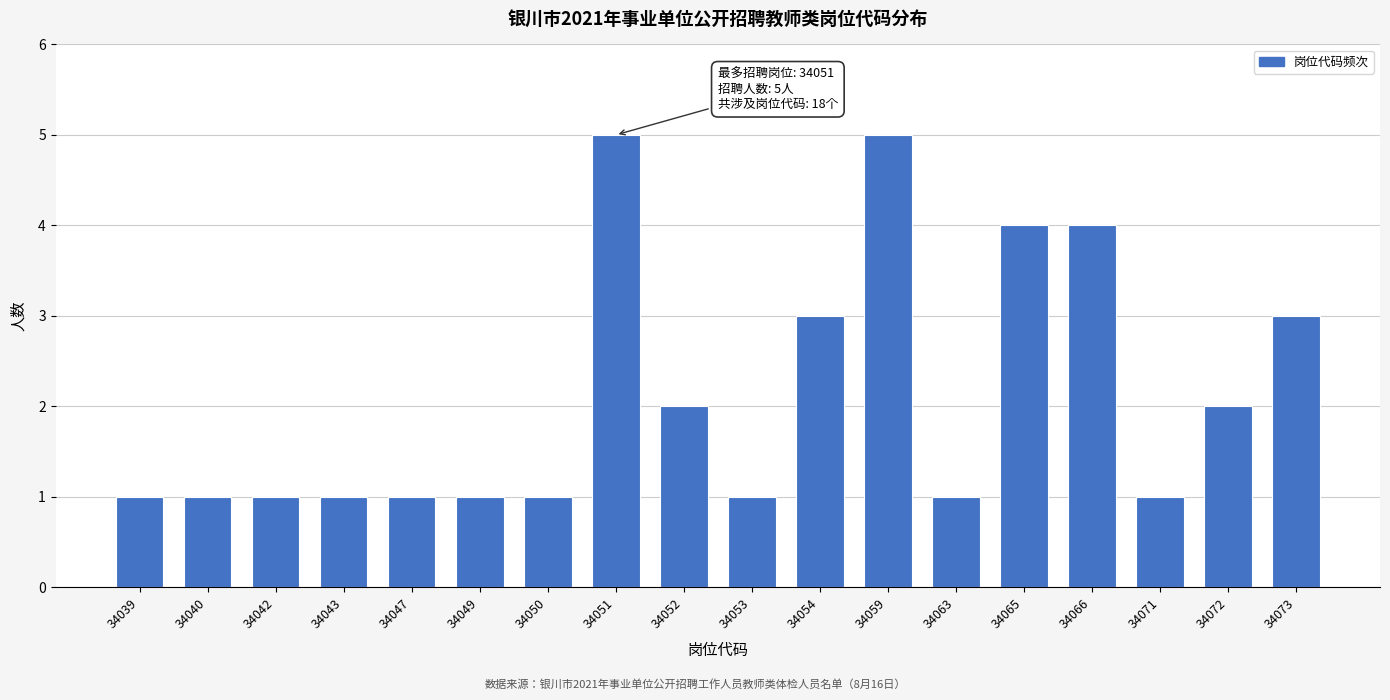

Reading right to left, what are all the values shown in this chart?

3	2	1	4	4	1	5	3	1	2	5	1	1	1	1	1	1	1